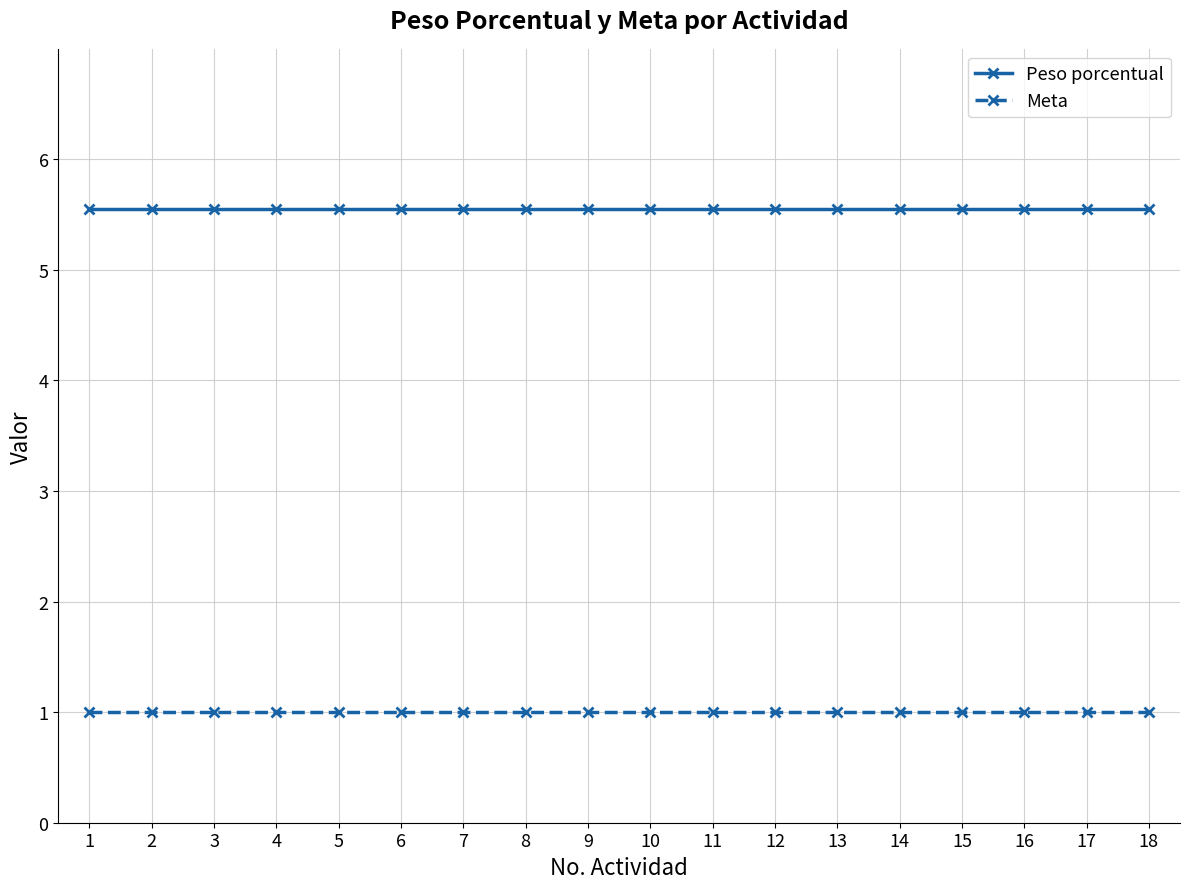

List the series in order of their peak value, highest first.

Peso porcentual, Meta